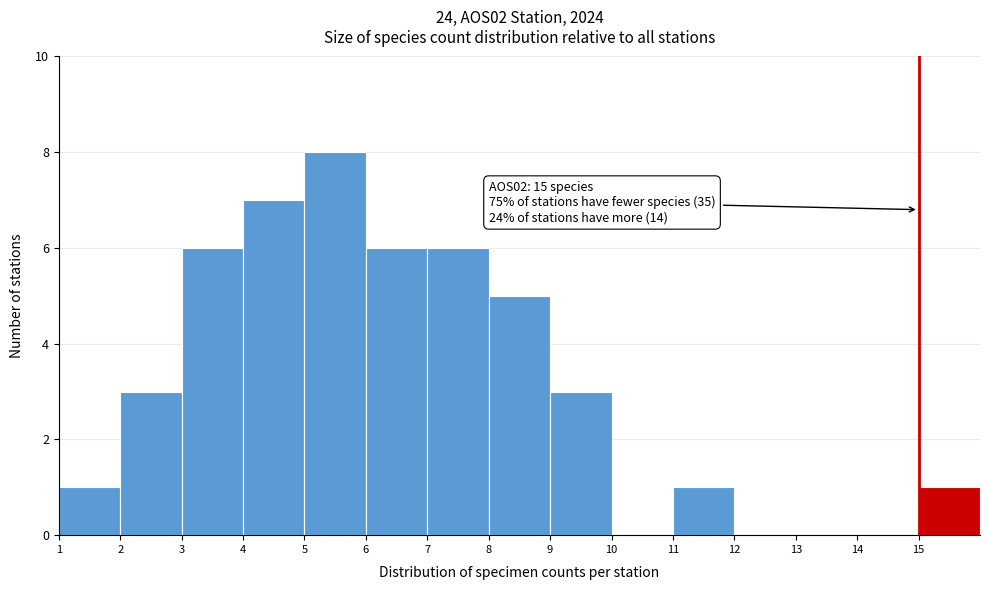

Which range on the x-axis has the tallest bar?

5 to 6